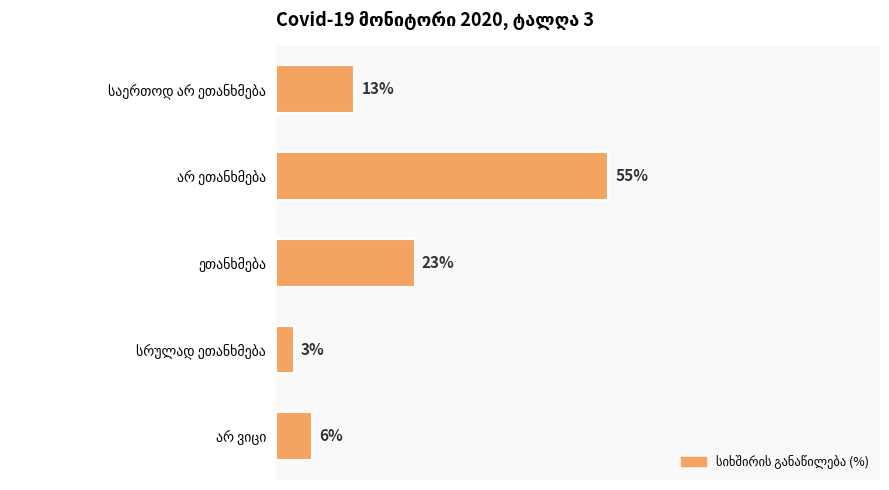

What is the average value?

20